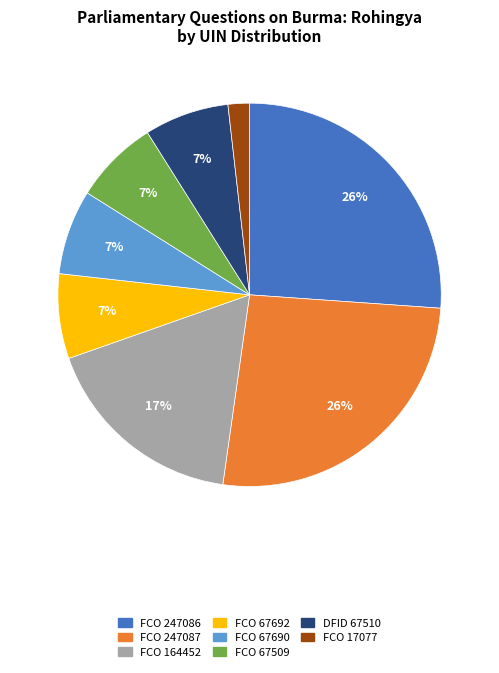

Is there any slice that represents more than half of the pie?

No